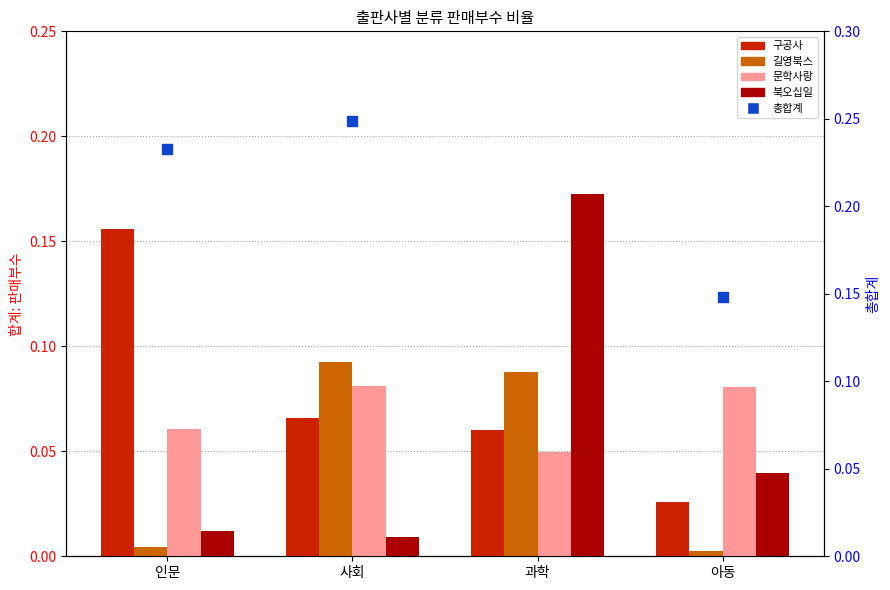

Which series has the largest total across all categories?

총합계